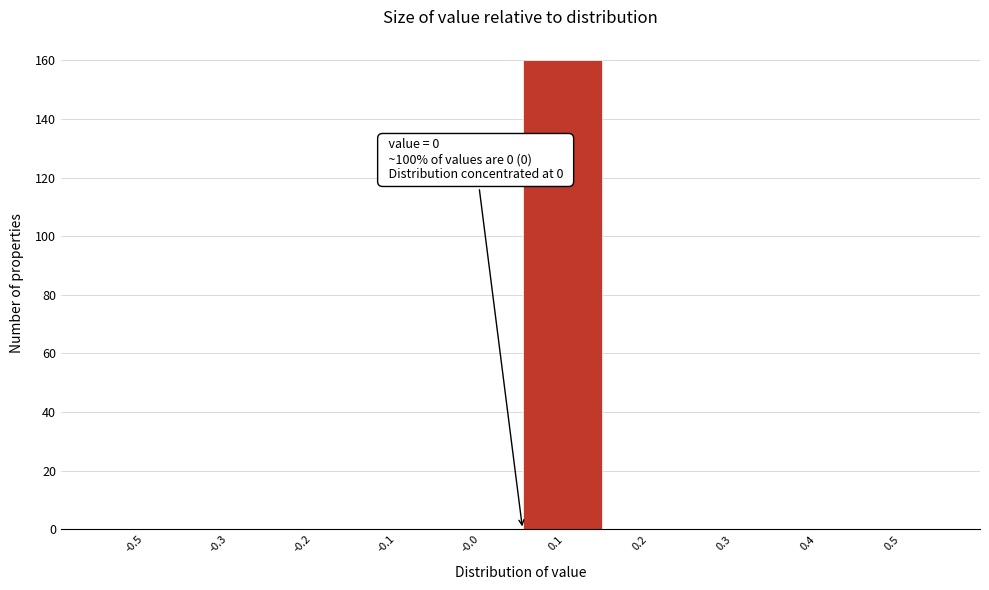

Reading left to right, extract all data points from this chart.

-0.5=0	-0.3=0	-0.2=0	-0.1=0	-0.0=0	0.1=160	0.2=0	0.3=0	0.4=0	0.5=0